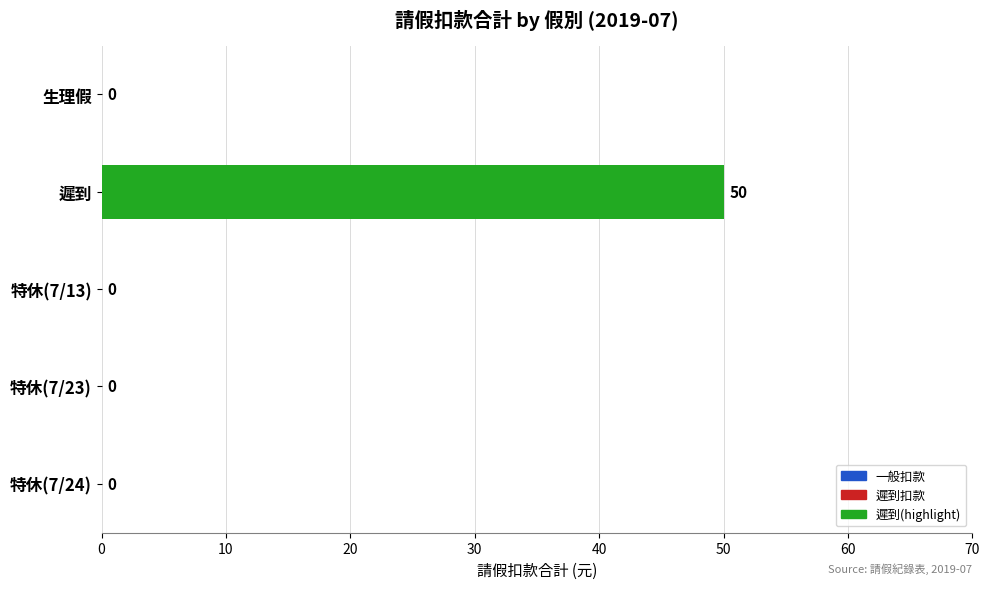

What is the average value?

10